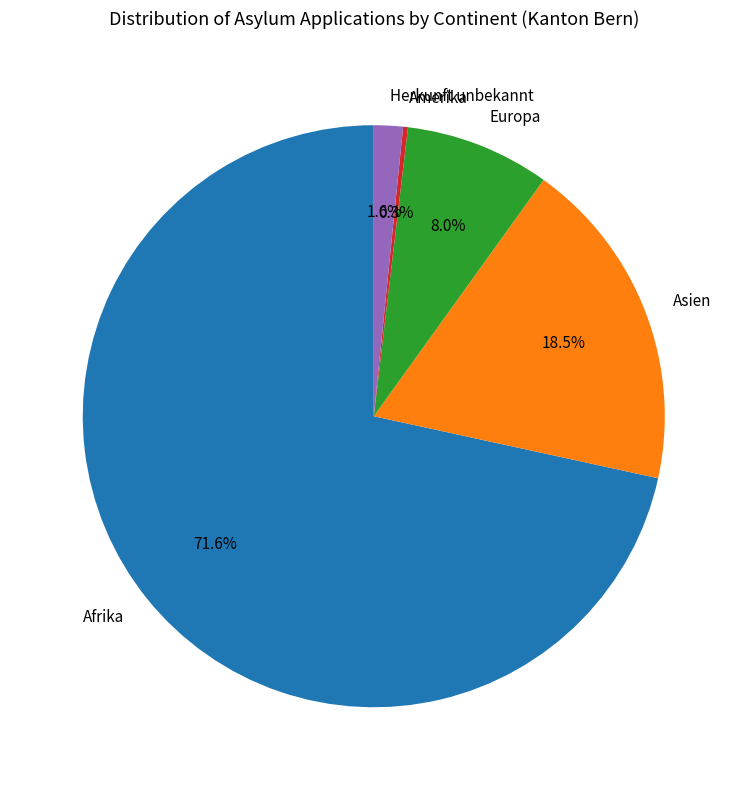

What percentage is the Afrika slice, to the nearest percent?

72%